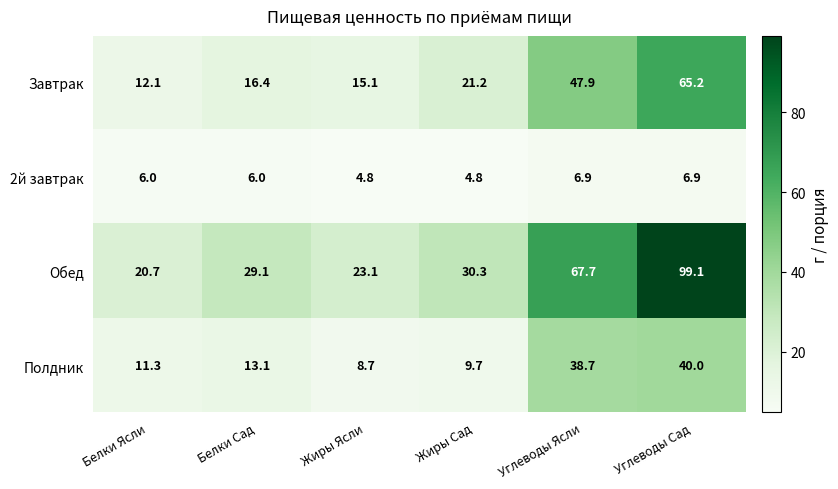

Which series changed the most between Жиры Ясли and Углеводы Сад?

Обед